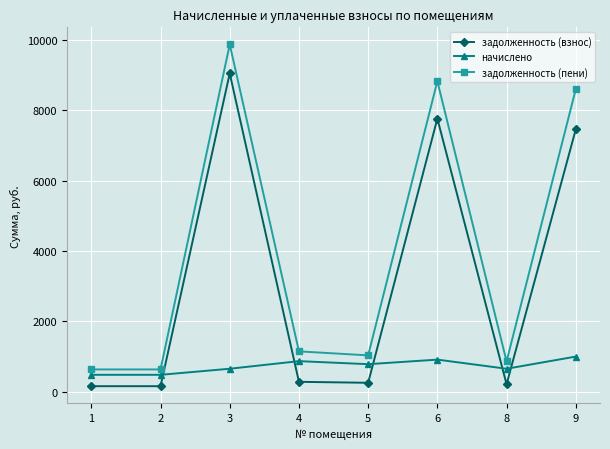

Which series has the largest range (max minus min)?

задолженность (пени)